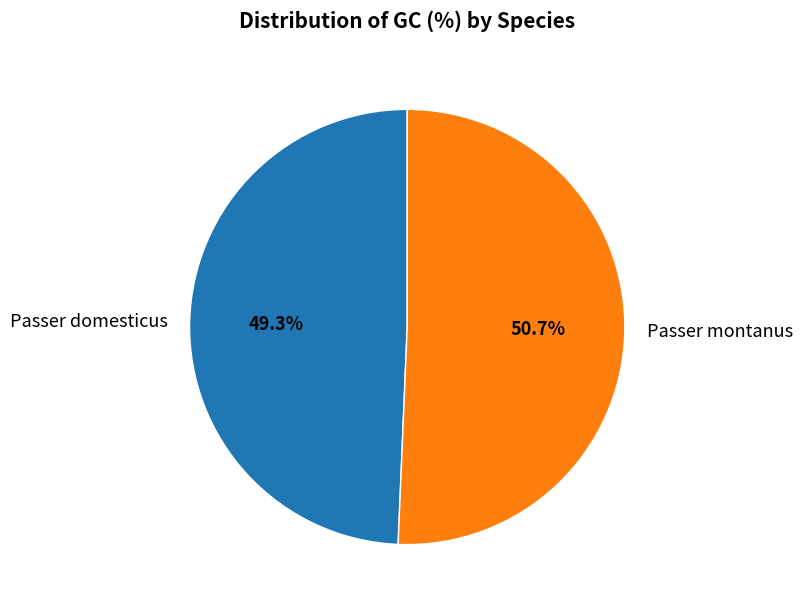

How many segments does this pie chart have?

2